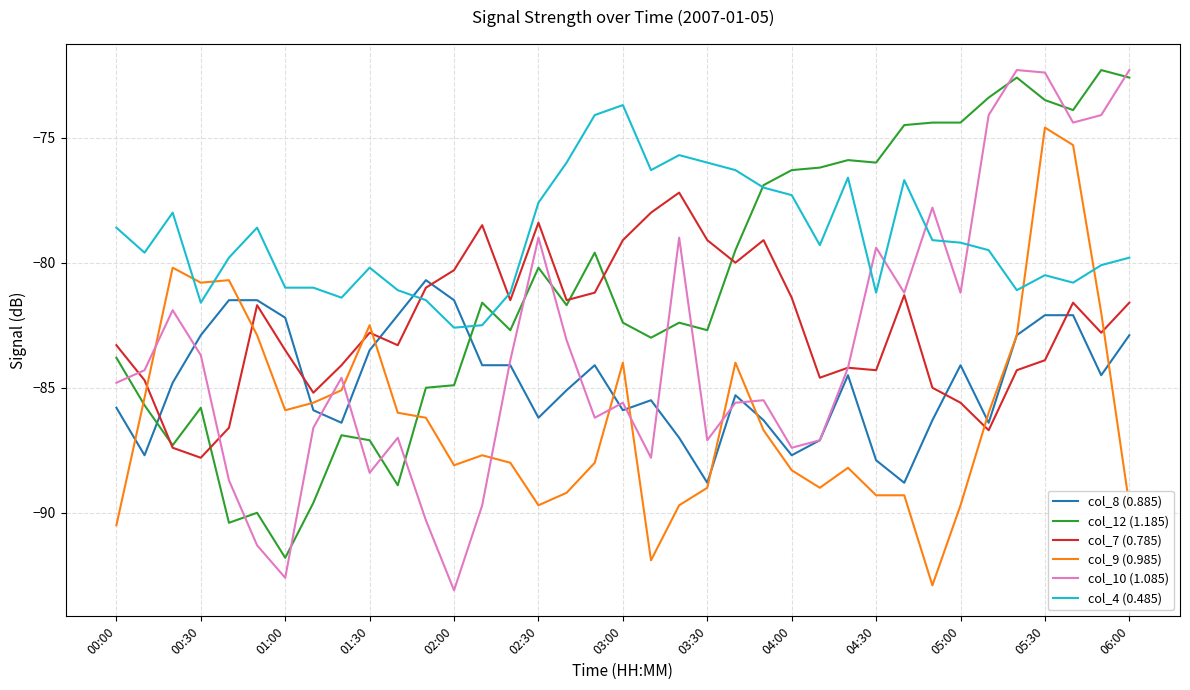

Which series has the largest range (max minus min)?

col_10 (1.085)